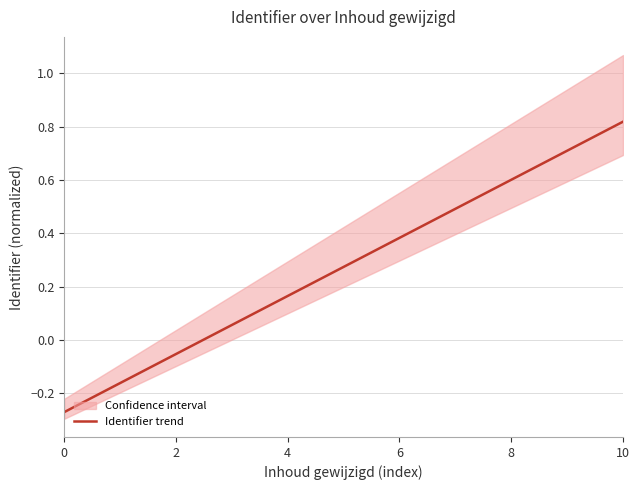

The value at 7 is 0.5. True or false?

True